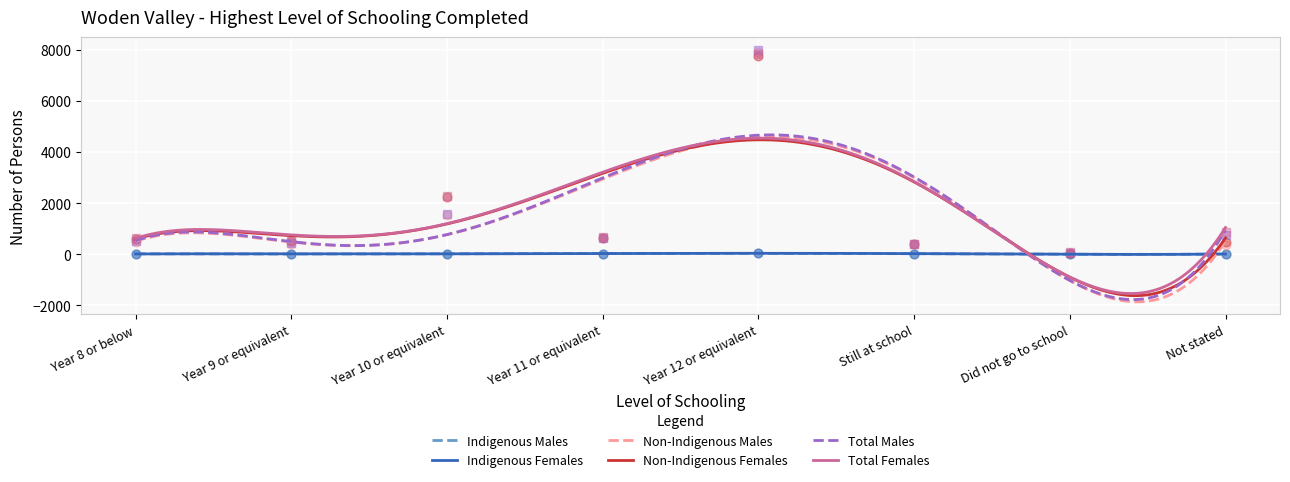

What are all the series names shown in the legend?

Indigenous Males, Indigenous Females, Non-Indigenous Males, Non-Indigenous Females, Total Males, Total Females